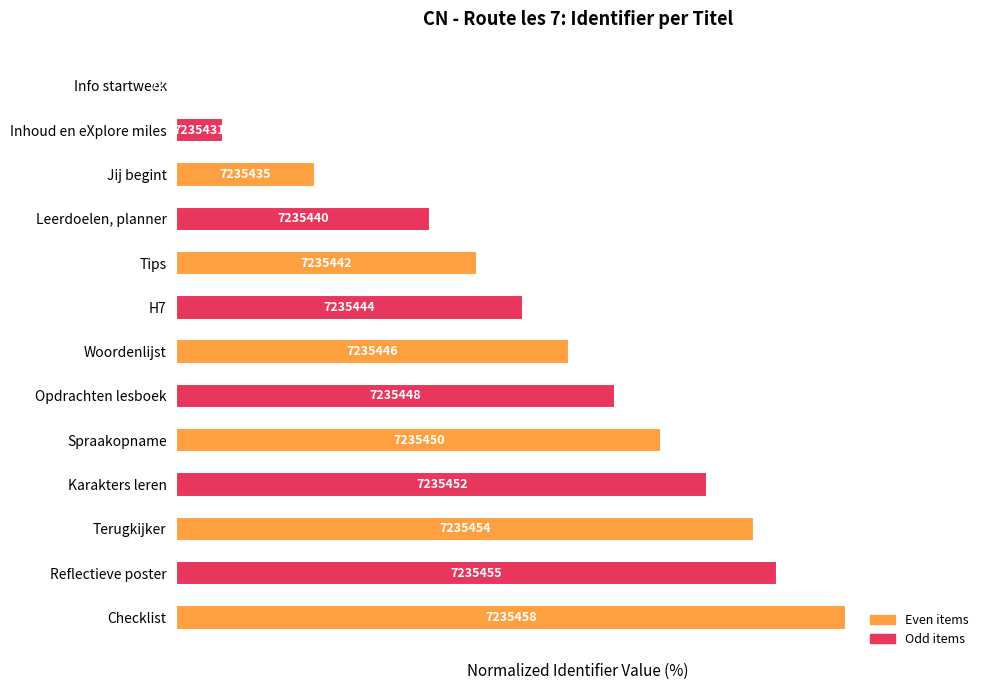

Are the bars horizontal?

Yes